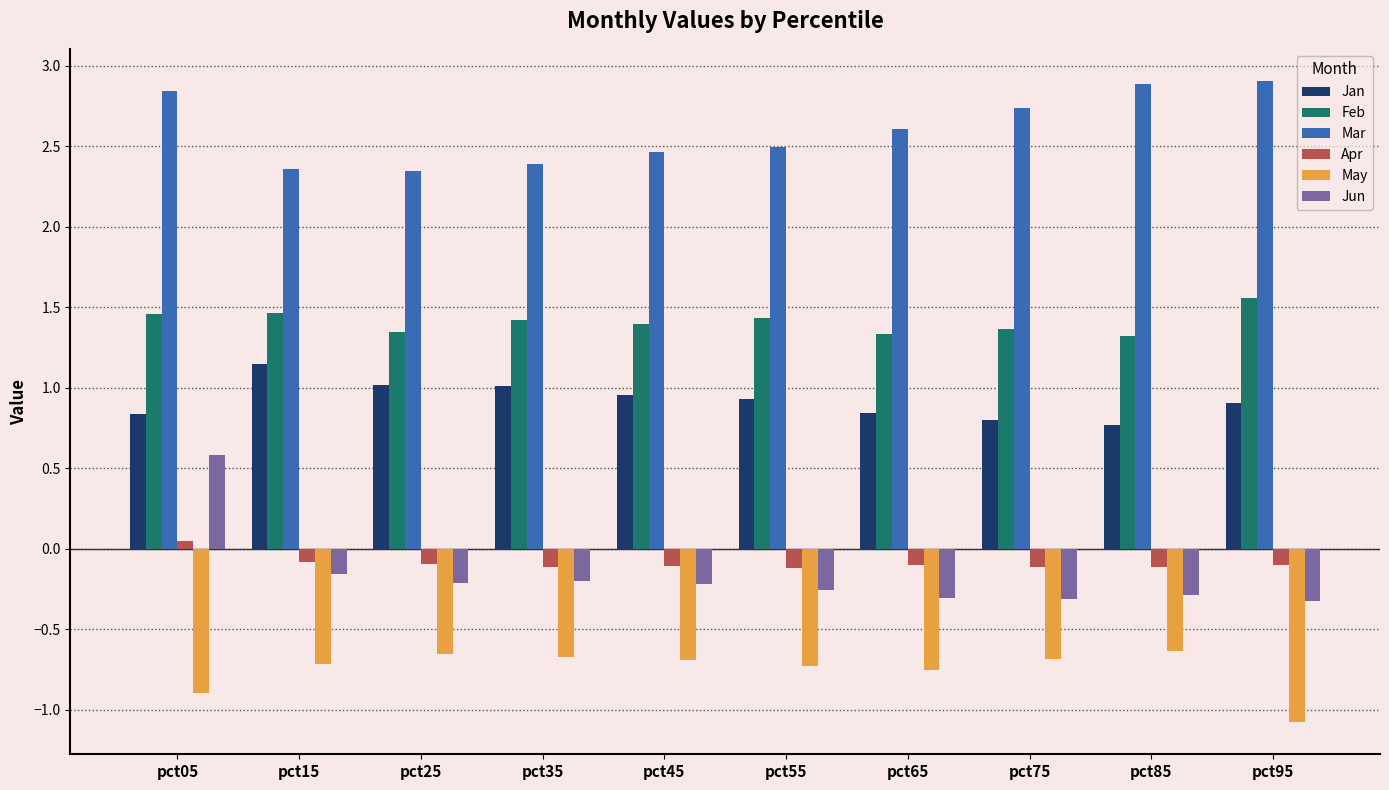

Which series has the largest total across all categories?

Mar